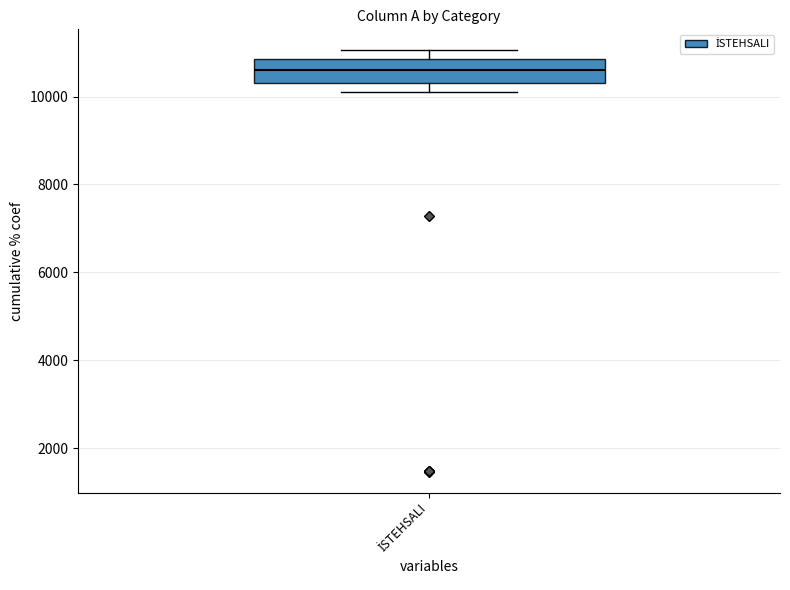

Transcribe this box plot: give where the median line is, the range the box spans, and where the two whiskers end, as read against the y-axis. The values are not printed on the chart, so give them approximately, as read against the axis.

median 10600, box 10400 to 10800, whiskers 10200 to 11000